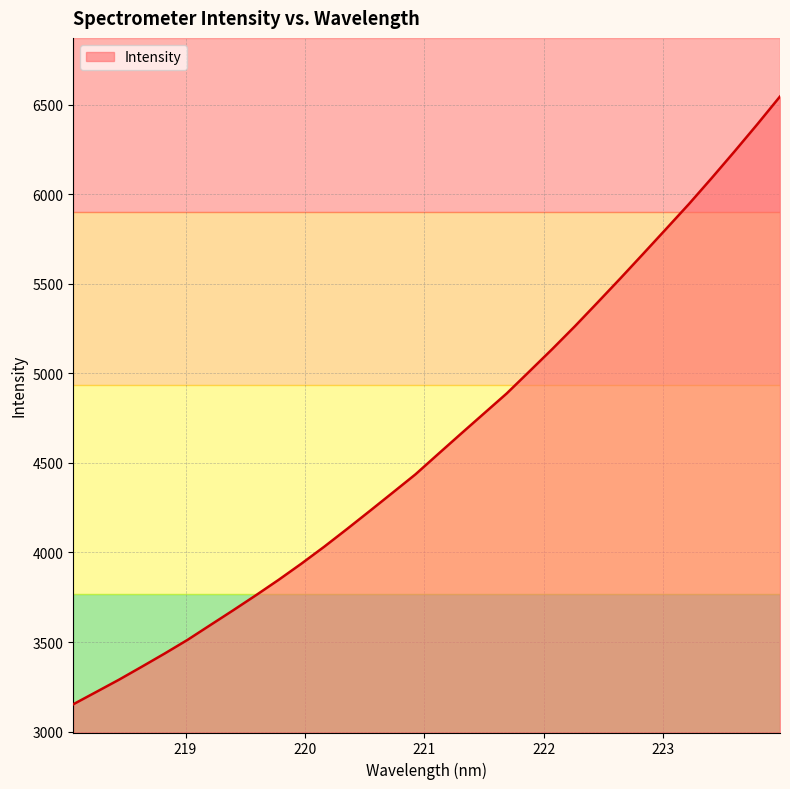

What is the difference between the second highest and second lowest values?

3169.6